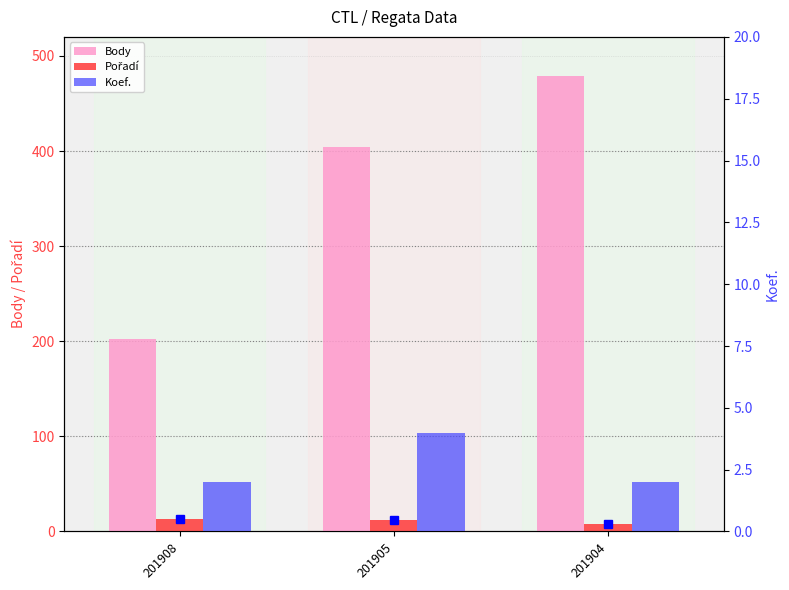

At which label is Pořadí closest to 10?

201905